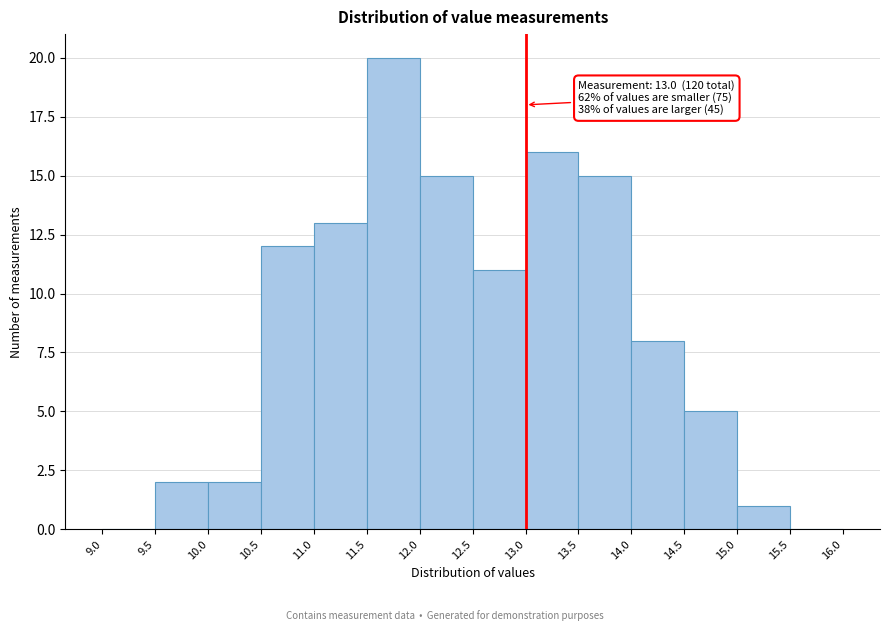

Over which range of the x-axis is the bar tallest?

11.5 to 12.0